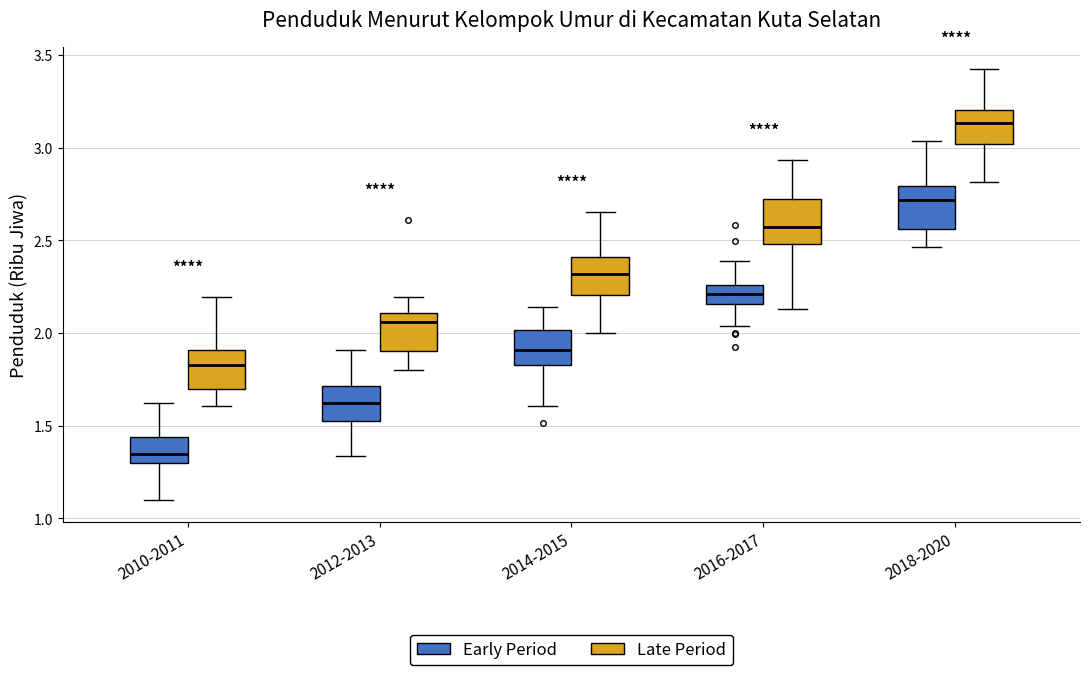

Reading left to right, transcribe this box plot: for each box, give where its median line is, the range the box spans, and where its two whiskers end, as read against the y-axis. The values are not printed on the chart, so give them approximately, as read against the axis.

2010-2011 (Early Period): median 1.35, box 1.30 to 1.45, whiskers 1.10 to 1.60
2010-2011 (Late Period): median 1.85, box 1.70 to 1.90, whiskers 1.60 to 2.20
2012-2013 (Early Period): median 1.60, box 1.50 to 1.70, whiskers 1.35 to 1.90
2012-2013 (Late Period): median 2.05, box 1.90 to 2.10, whiskers 1.80 to 2.20
2014-2015 (Early Period): median 1.90, box 1.85 to 2.00, whiskers 1.60 to 2.15
2014-2015 (Late Period): median 2.30, box 2.20 to 2.40, whiskers 2.00 to 2.65
2016-2017 (Early Period): median 2.20, box 2.15 to 2.25, whiskers 2.05 to 2.40
2016-2017 (Late Period): median 2.55, box 2.50 to 2.70, whiskers 2.15 to 2.95
2018-2020 (Early Period): median 2.70, box 2.55 to 2.80, whiskers 2.45 to 3.05
2018-2020 (Late Period): median 3.15, box 3.00 to 3.20, whiskers 2.80 to 3.45